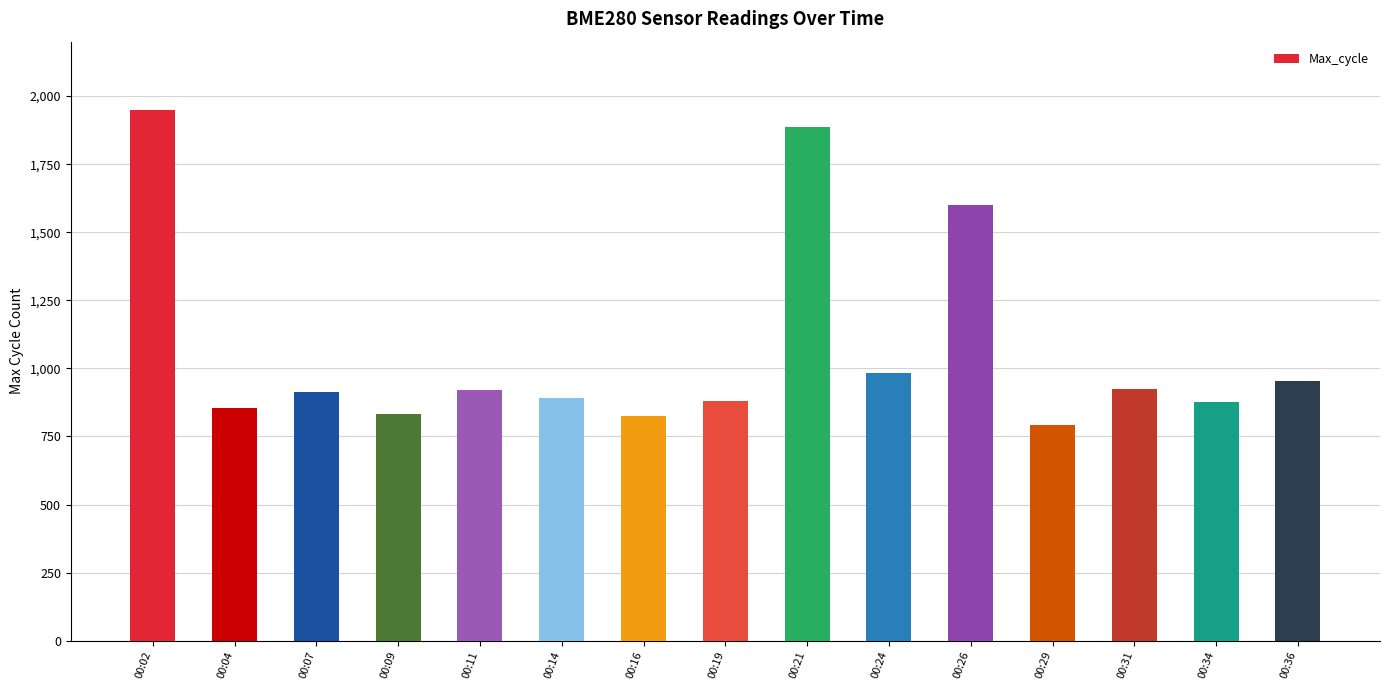

Which label corresponds to the smallest value in the chart?

00:29